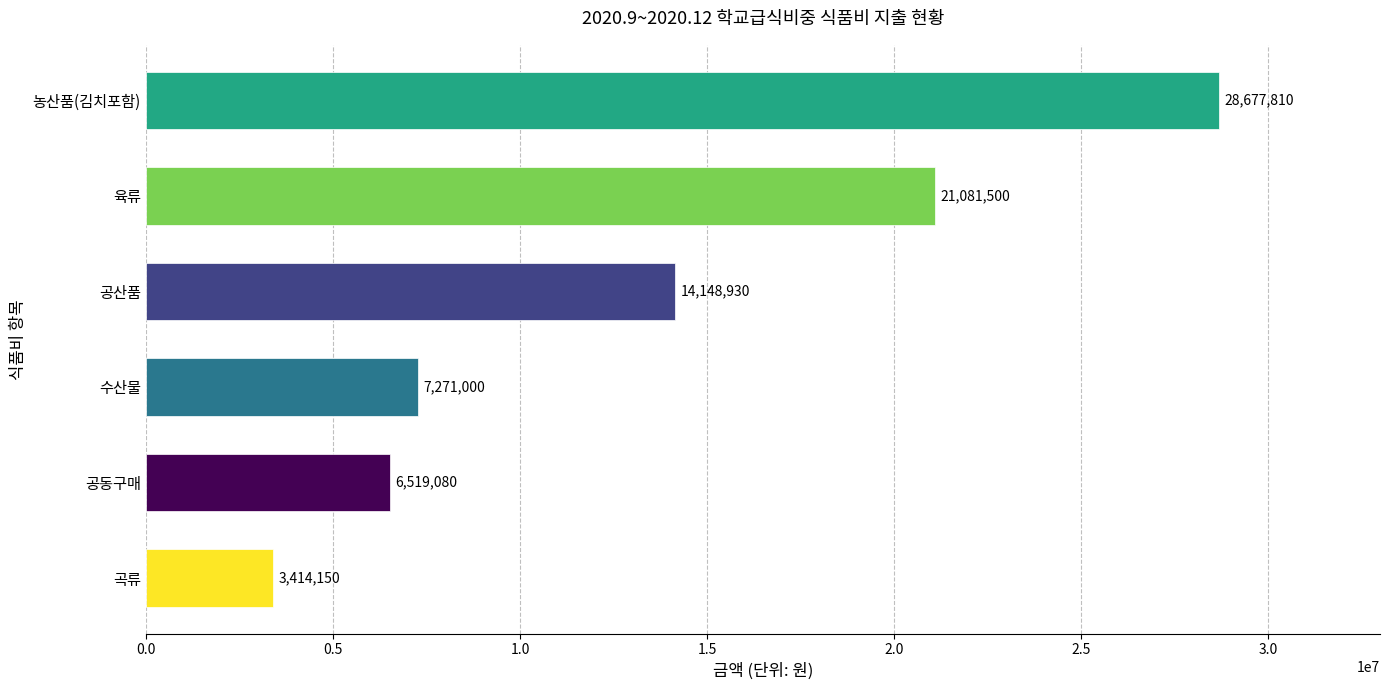

What is the change in value from 공동구매 to 수산물?

+751920